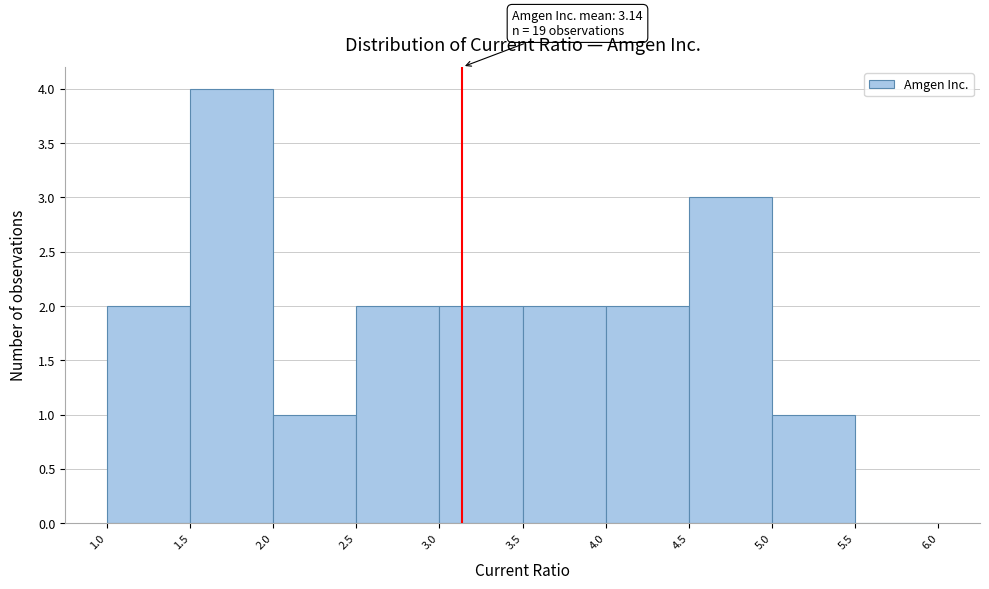

Which range on the x-axis has the tallest bar?

1.5 to 2.0